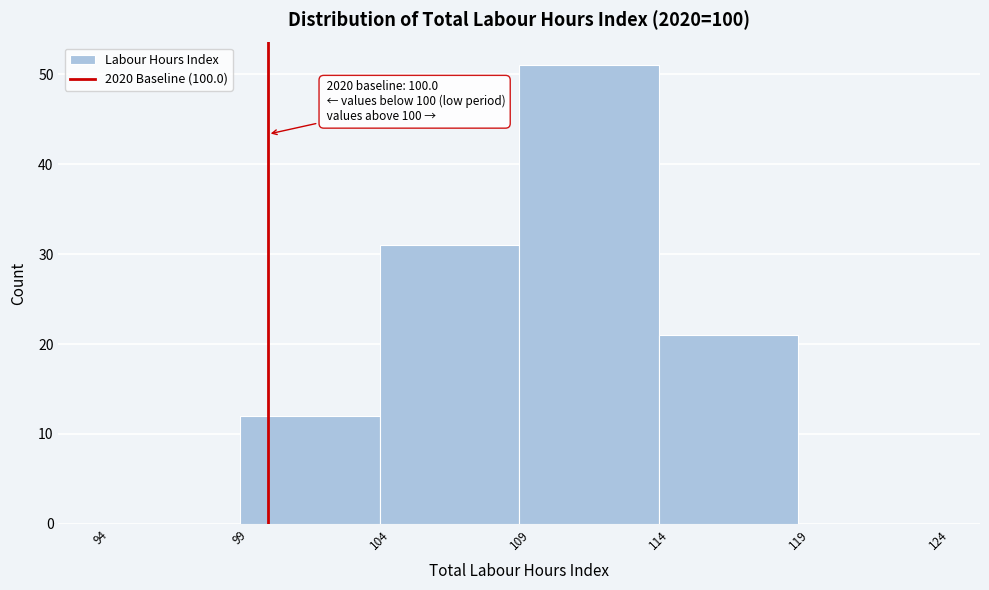

Which range on the x-axis has the tallest bar?

109 to 114